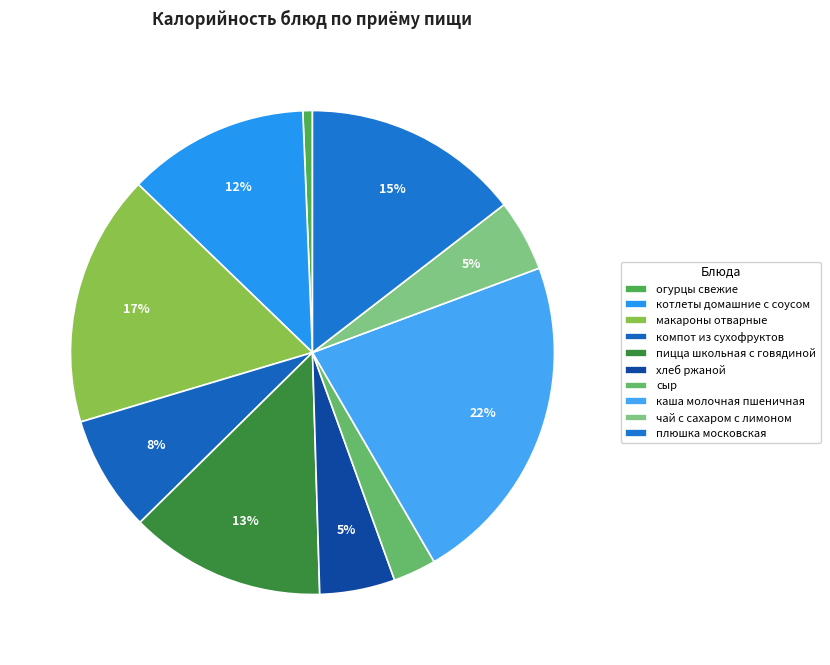

To the nearest percent, what portion does чай с сахаром с лимоном represent?

5%